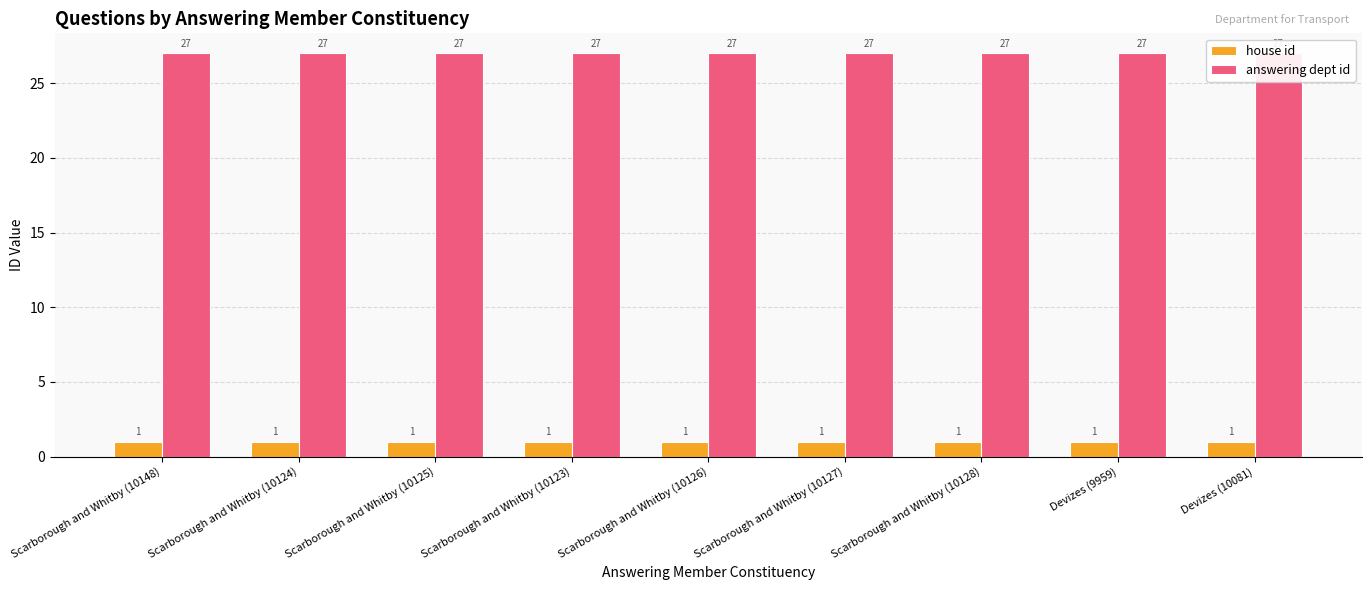

What are all the series names shown in the legend?

house id, answering dept id